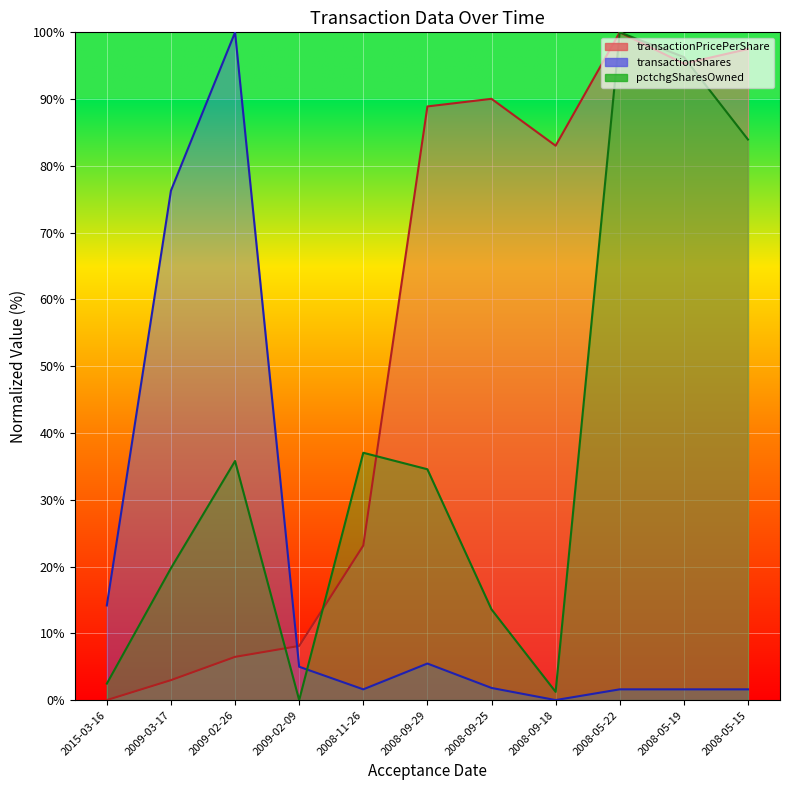

At how many categories does at least one series exceed 54?

8